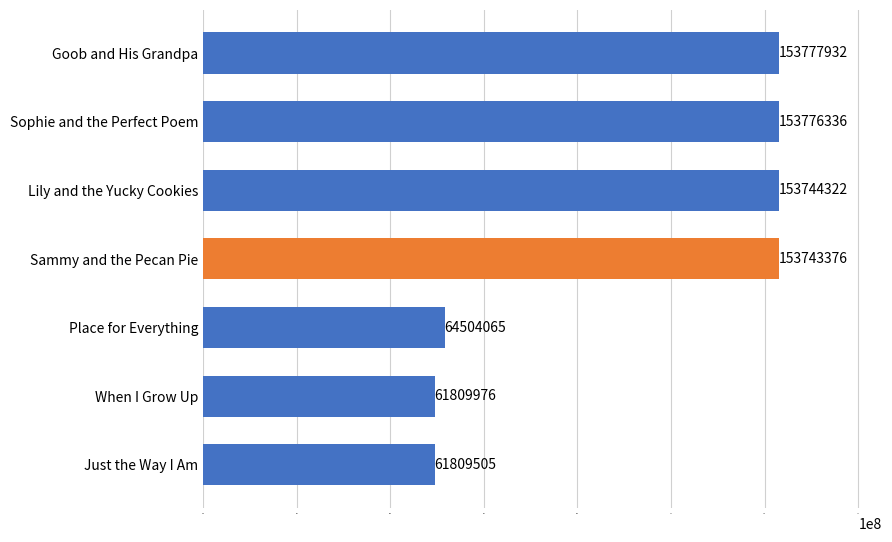

Which has a higher value, Just the Way I Am or When I Grow Up?

When I Grow Up